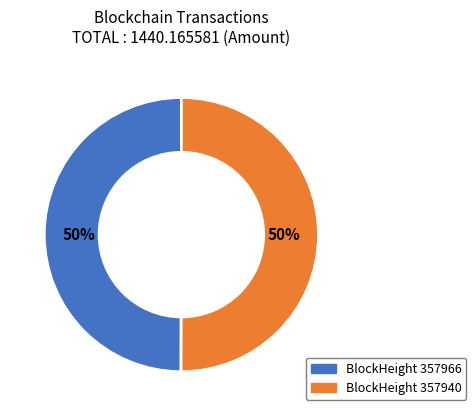

To the nearest percent, what is the average slice percentage?

50%